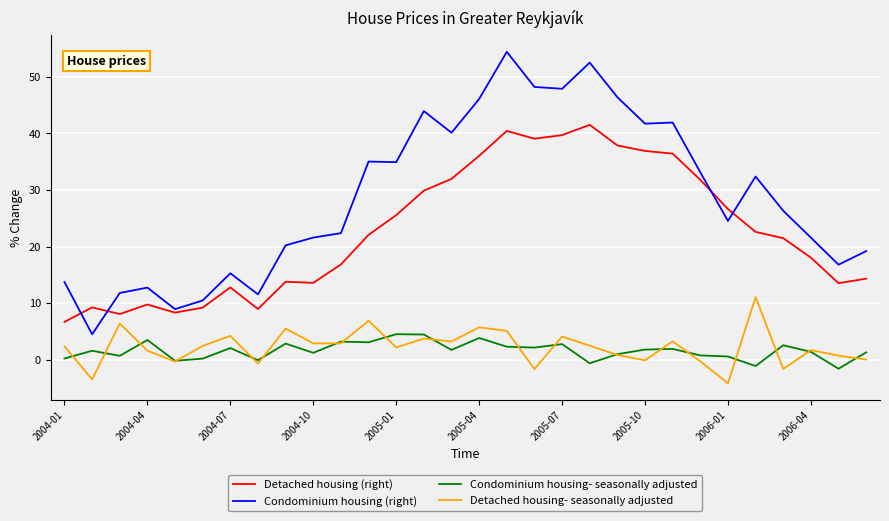

What is the minimum value for Condominium housing- seasonally adjusted?

-1.6